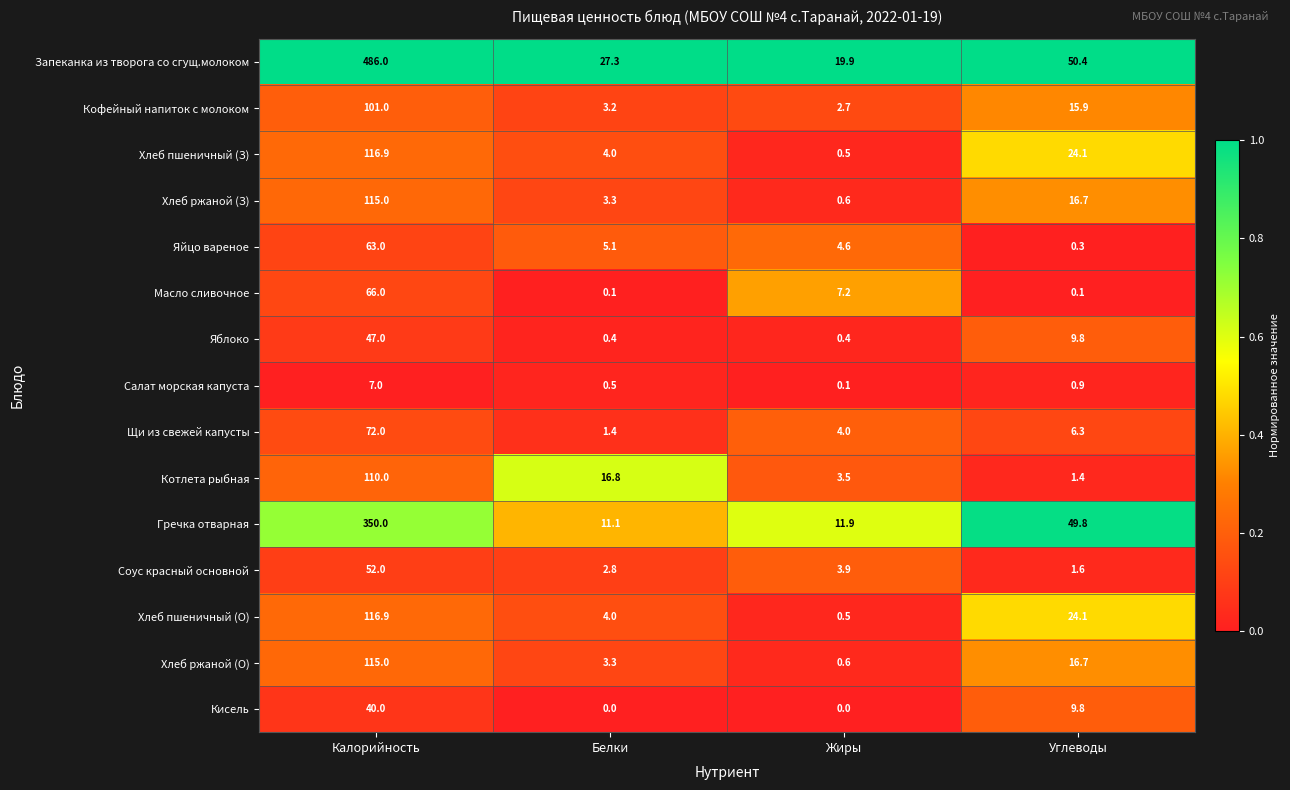

What is the spread (max minus min) of values at Жиры?

19.9